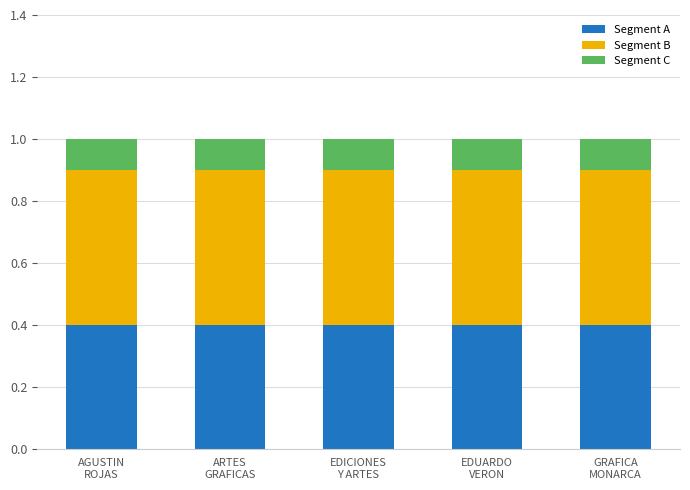

What is the minimum value for Segment A?

0.4